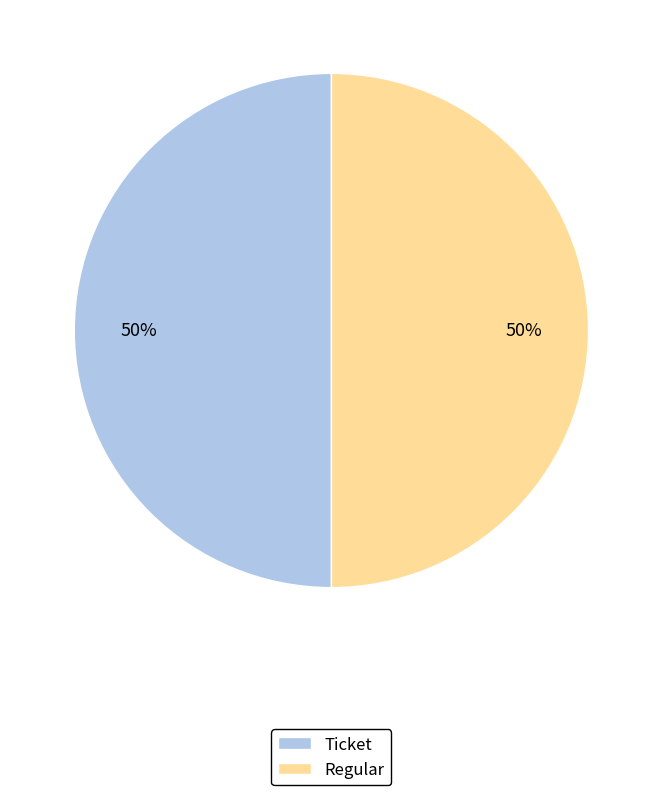

To the nearest percent, what is the average slice percentage?

50%